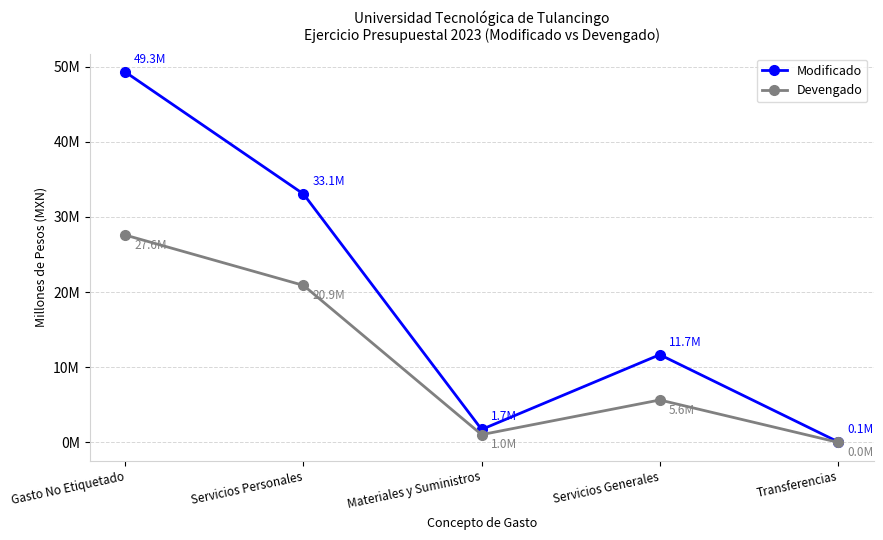

What is the spread (max minus min) of values at Servicios Personales?

12.2